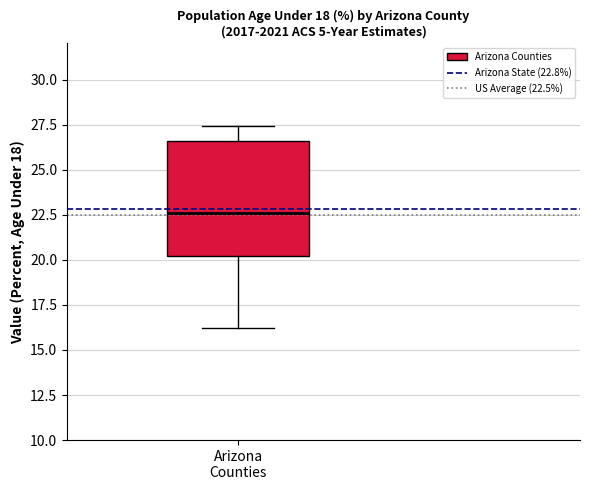

Transcribe this box plot: give where the median line is, the range the box spans, and where the two whiskers end, as read against the y-axis. The values are not printed on the chart, so give them approximately, as read against the axis.

median 22.5, box 20.0 to 26.5, whiskers 16.0 to 27.5